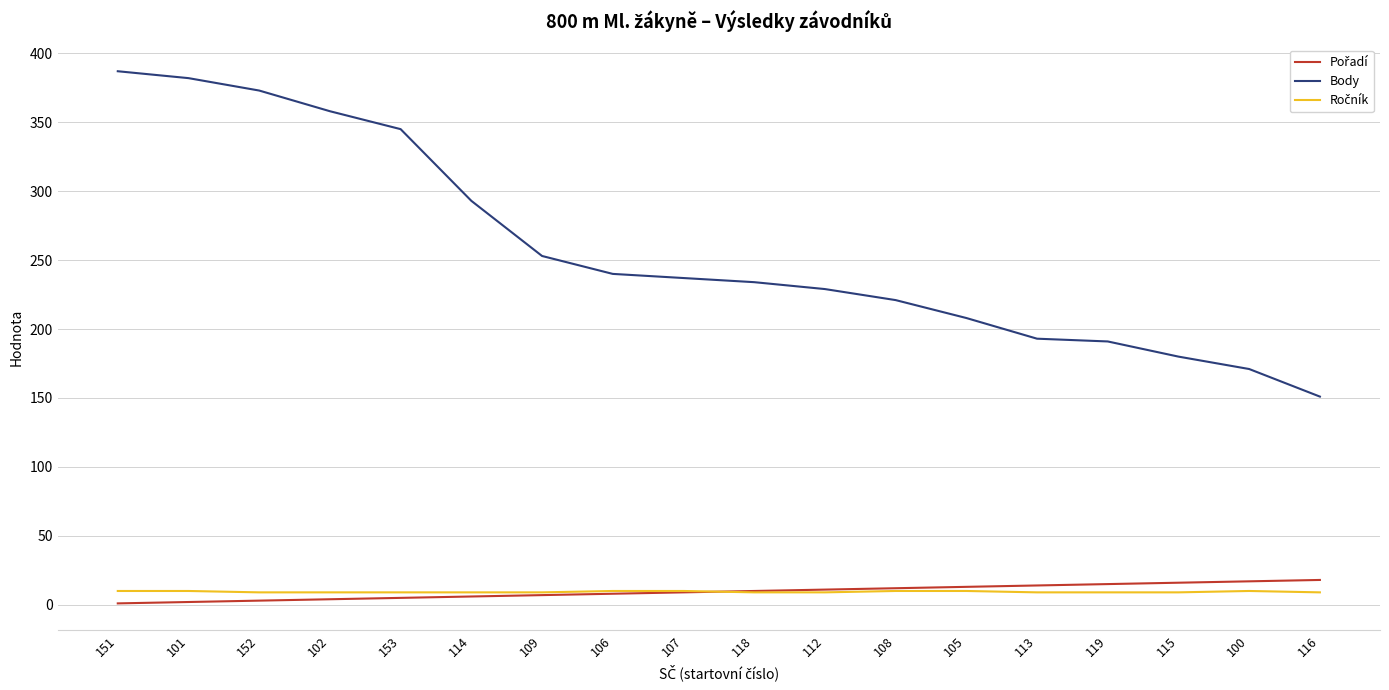

What is the total value across all series at 105?

231